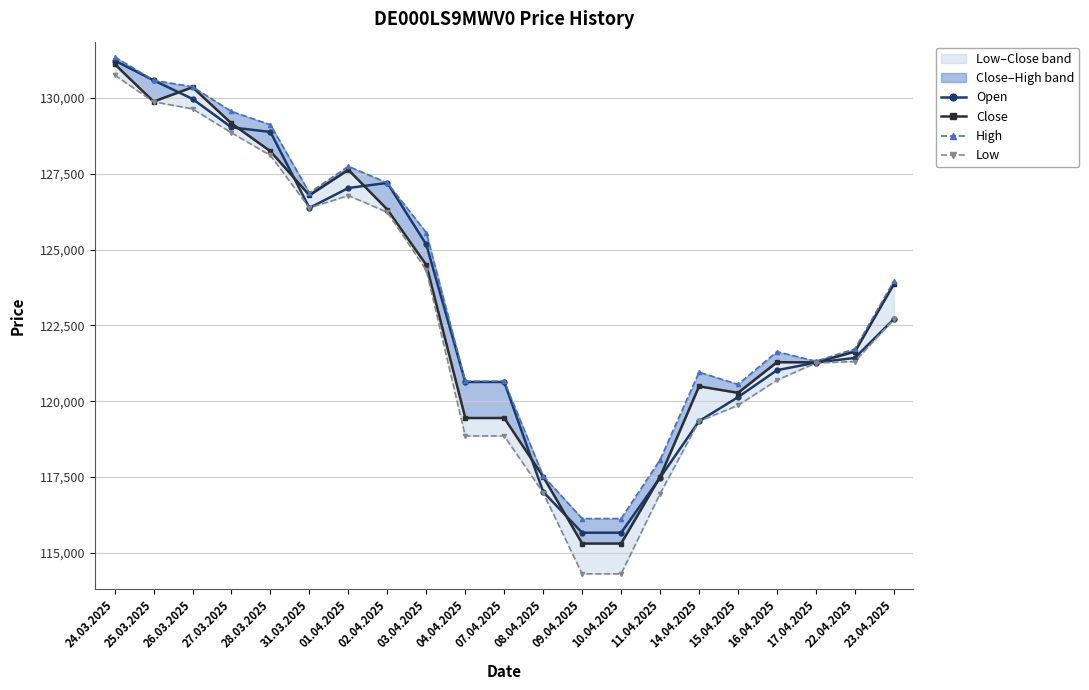

In High, how many points are lower than both neighbors (excluding endpoints)?

3